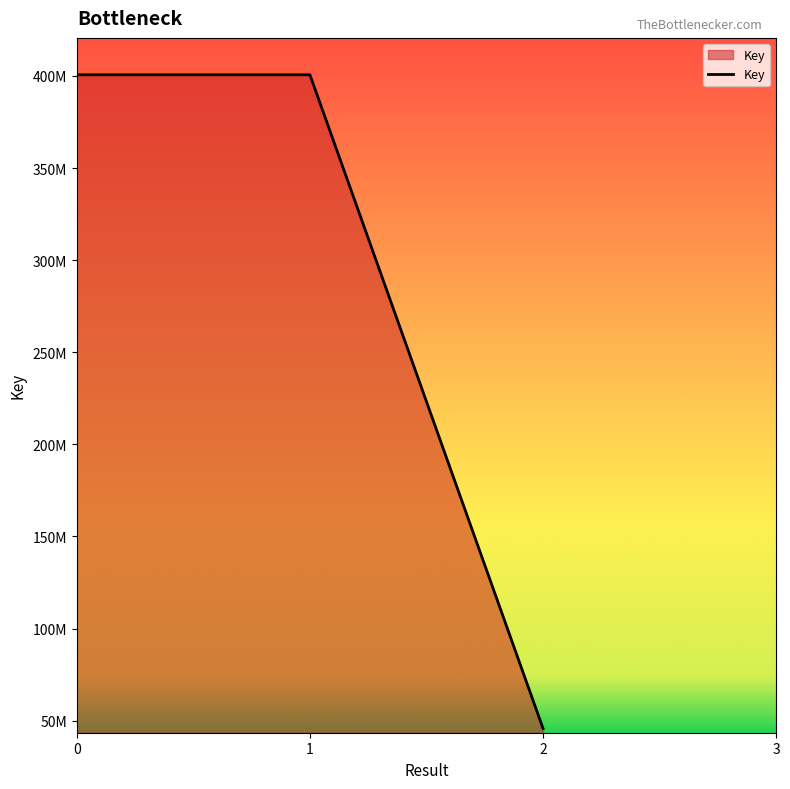

Is this an area chart (filled region under the line)?

Yes